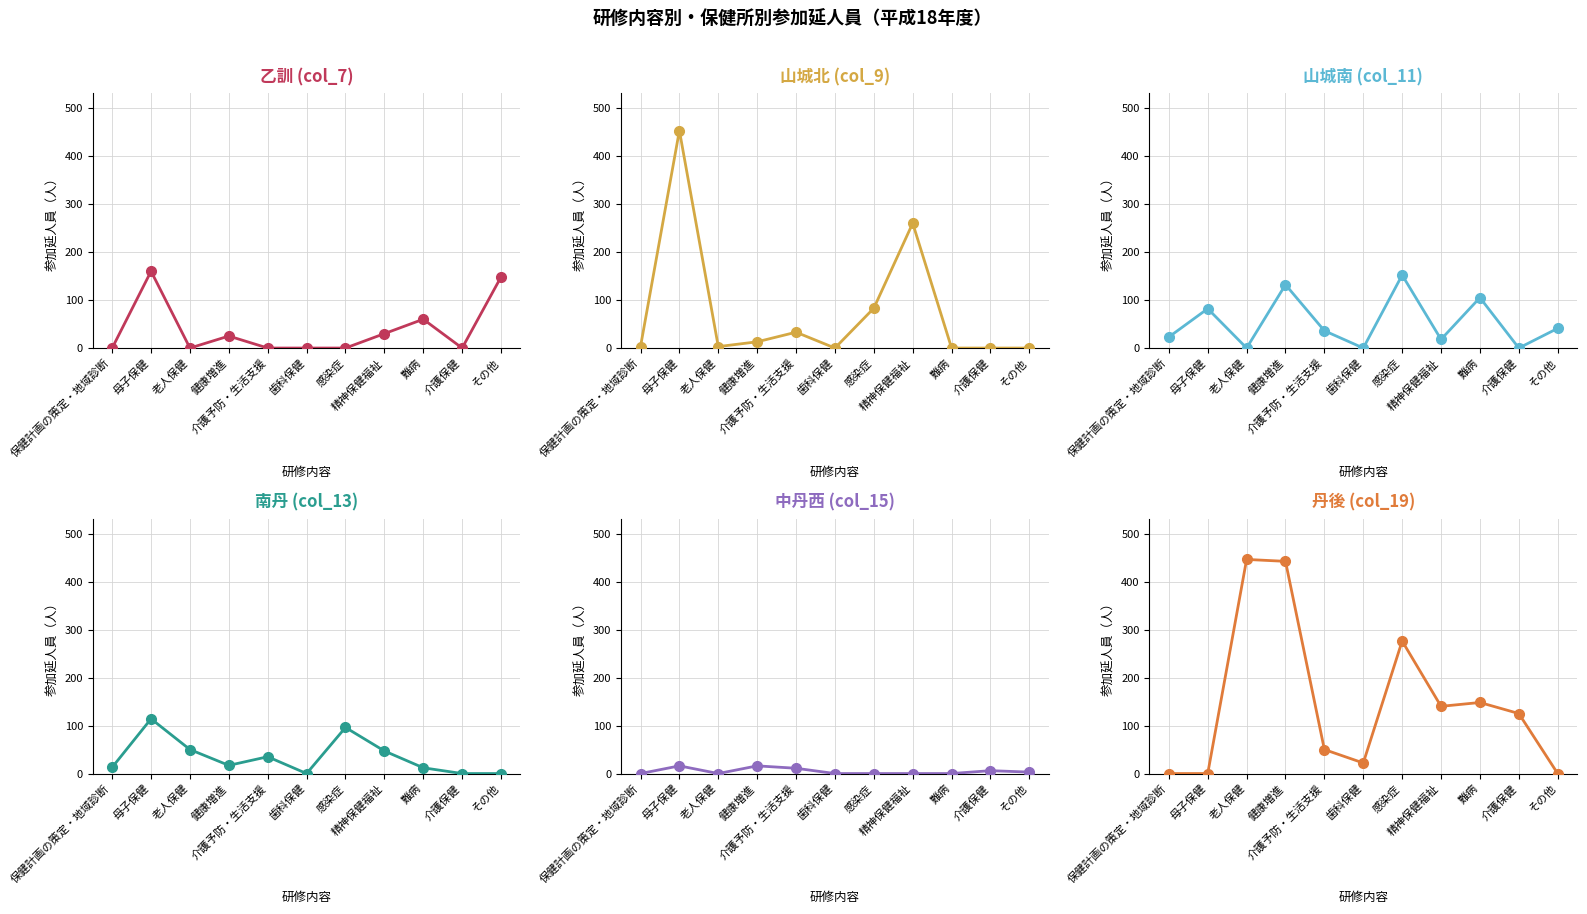

How many values in 山城北 (col_9) are above zero?

7